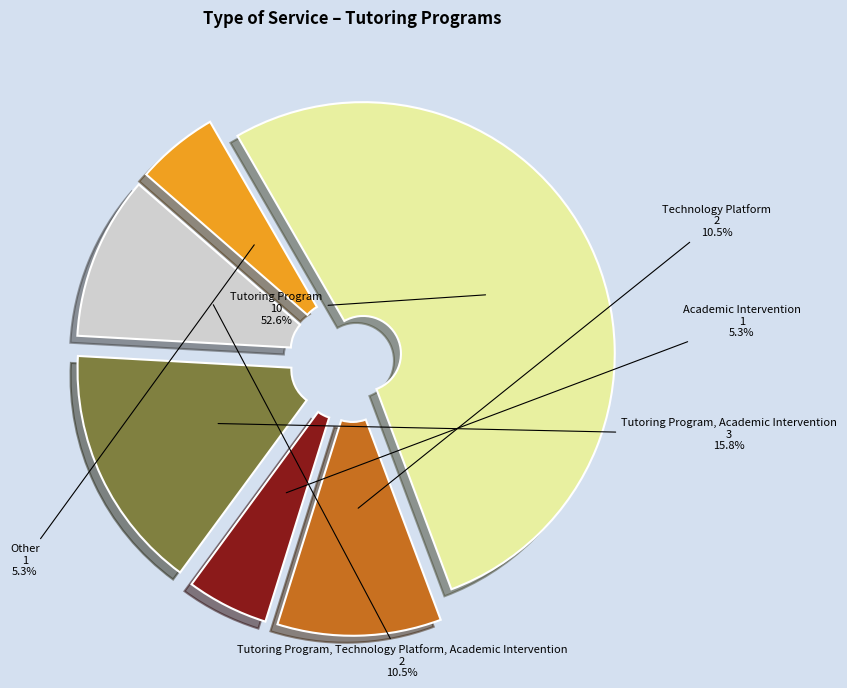

How many slices are in this pie chart?

6